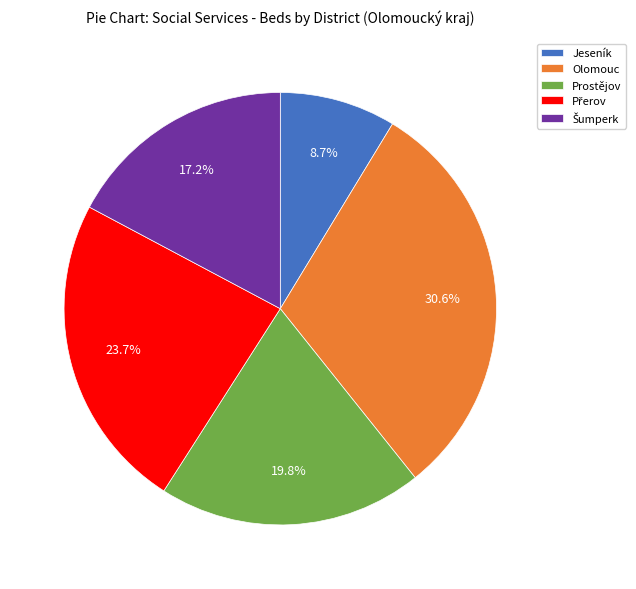

Is Prostějov the majority of the pie?

No